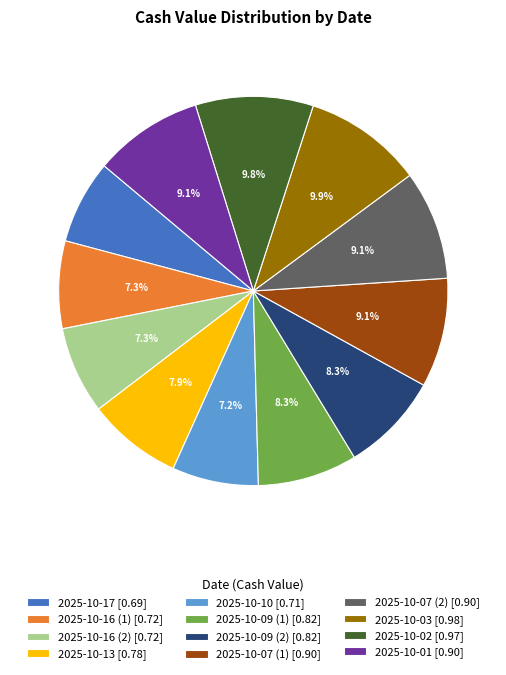

Is it true that 2025-10-07 (2) is 9% of the pie?

True